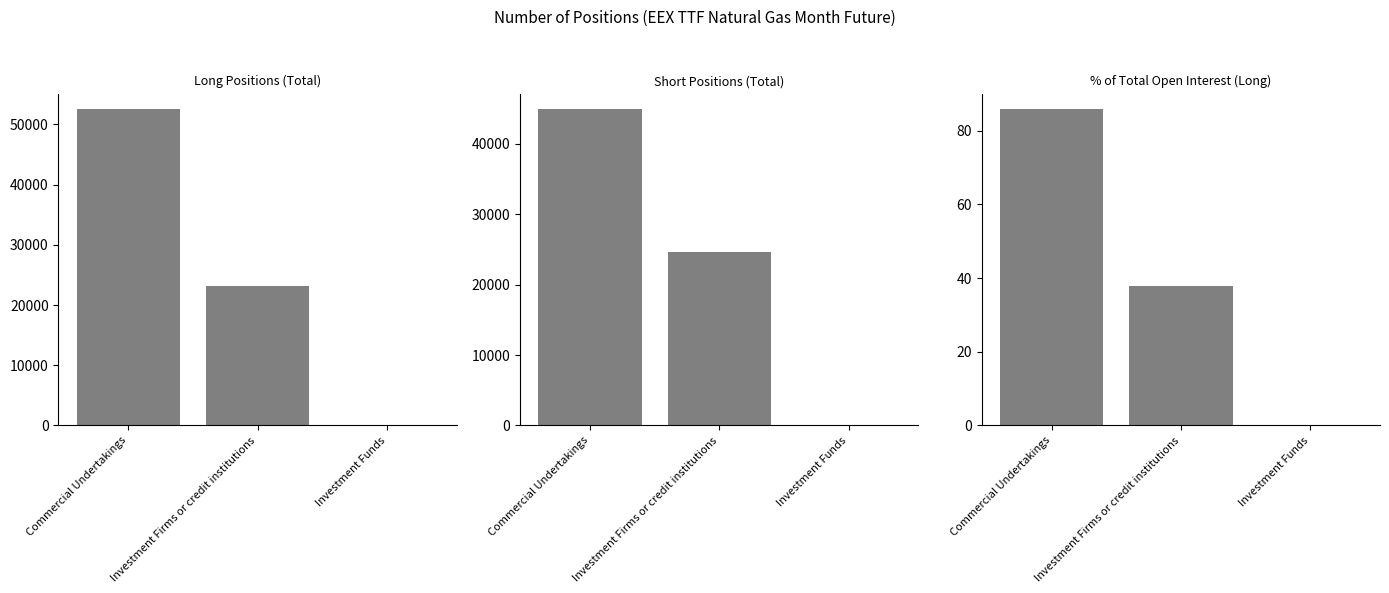

Where does the Long series first go above 23167?

Commercial Undertakings